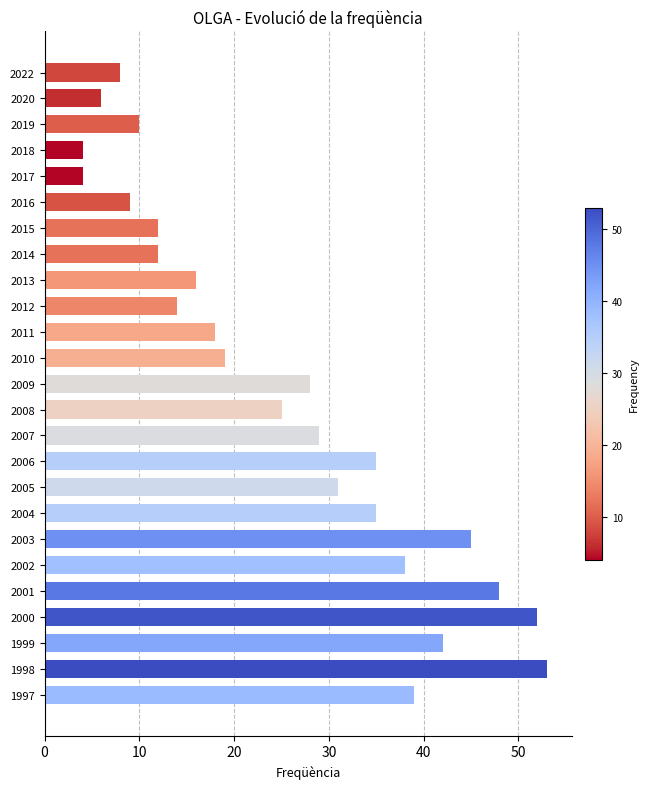

What is the average value?

25